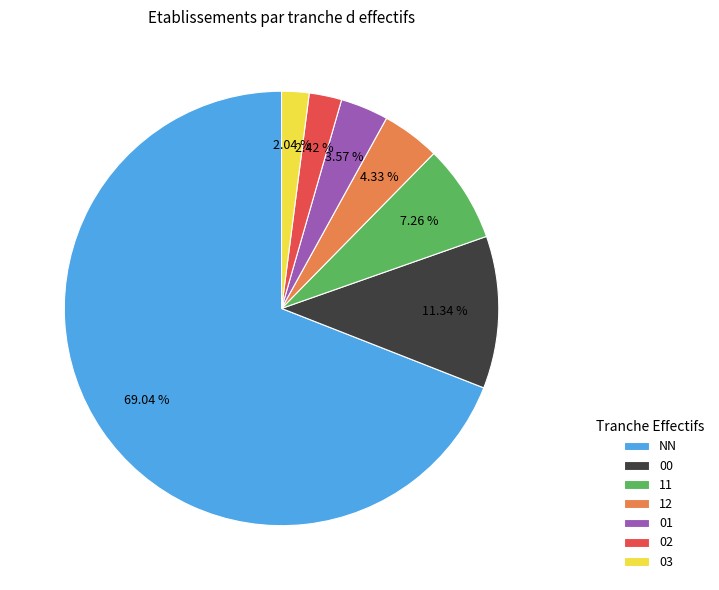

True or false: 11 accounts for 7% of the total.

True